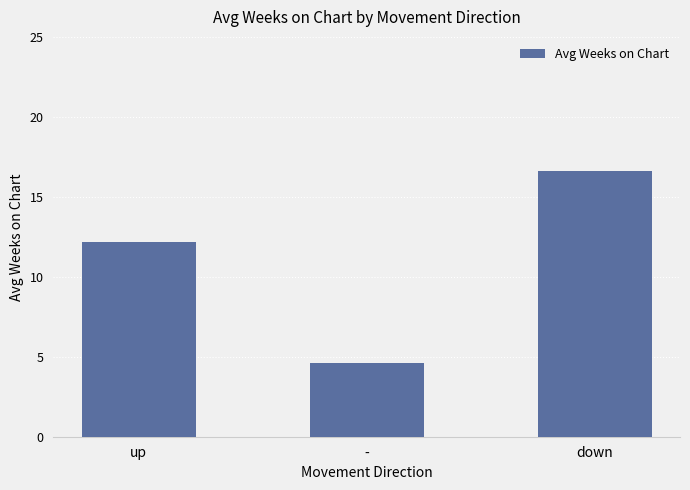

What is the label of the 3rd bar from the right?

up